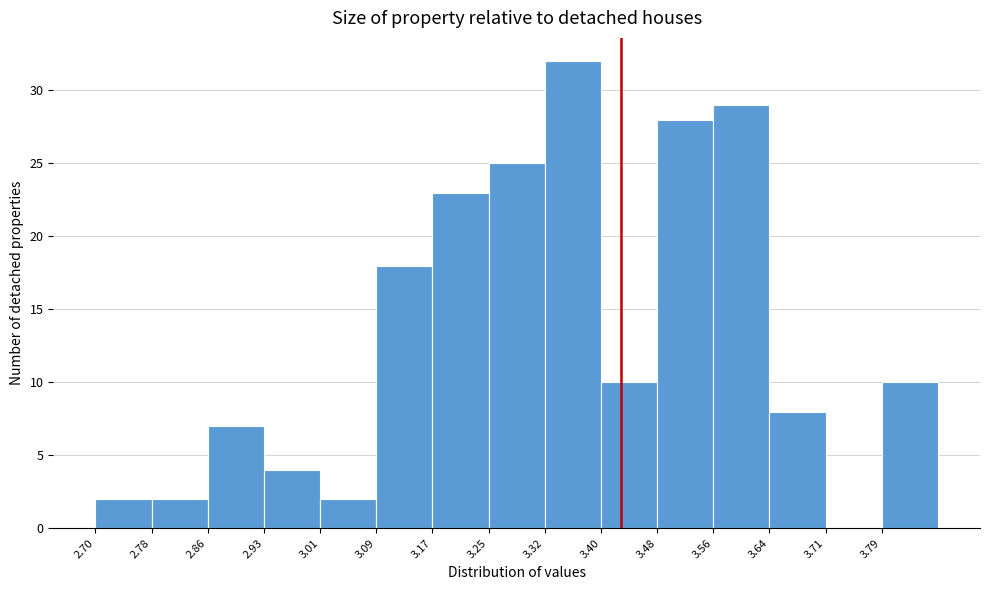

How tall is the bar that spans 2.700 to 2.778 on the x-axis? Neither the bar edges nor the heights are printed on the chart, so give them approximately, as read against the axes.

2